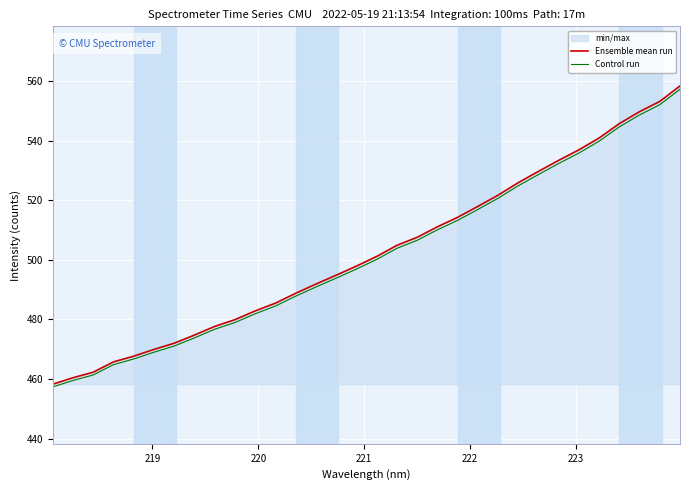

How many values in the Control run series exceed 500?

16